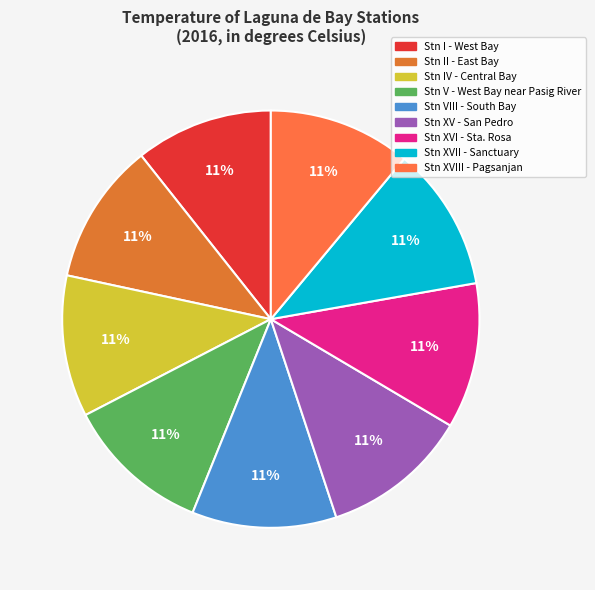

What is the ratio of the value at Stn IV - Central Bay to the value at Stn VIII - South Bay?

1.0